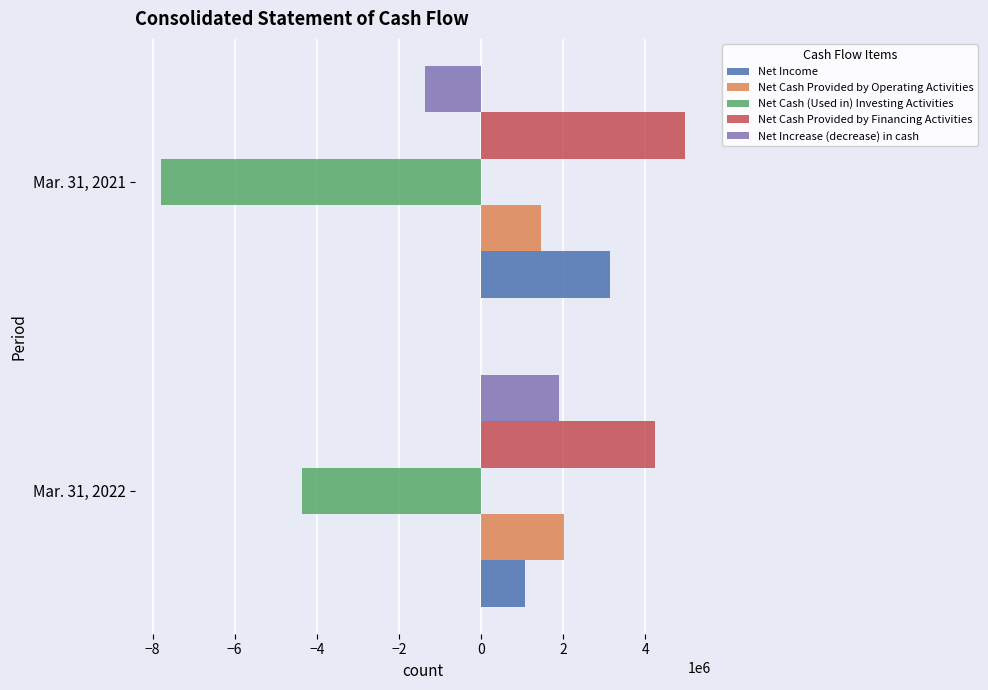

The value of Net Income at Mar. 31, 2021 is 3143417. True or false?

True